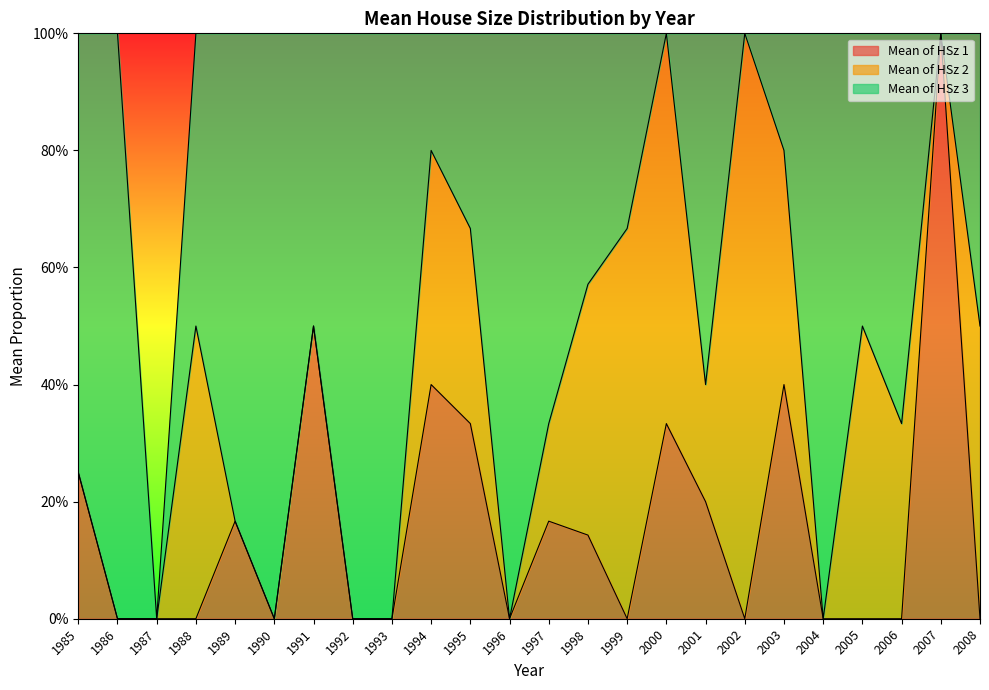

What is the average value of the Mean of HSz 3 series?

0.5